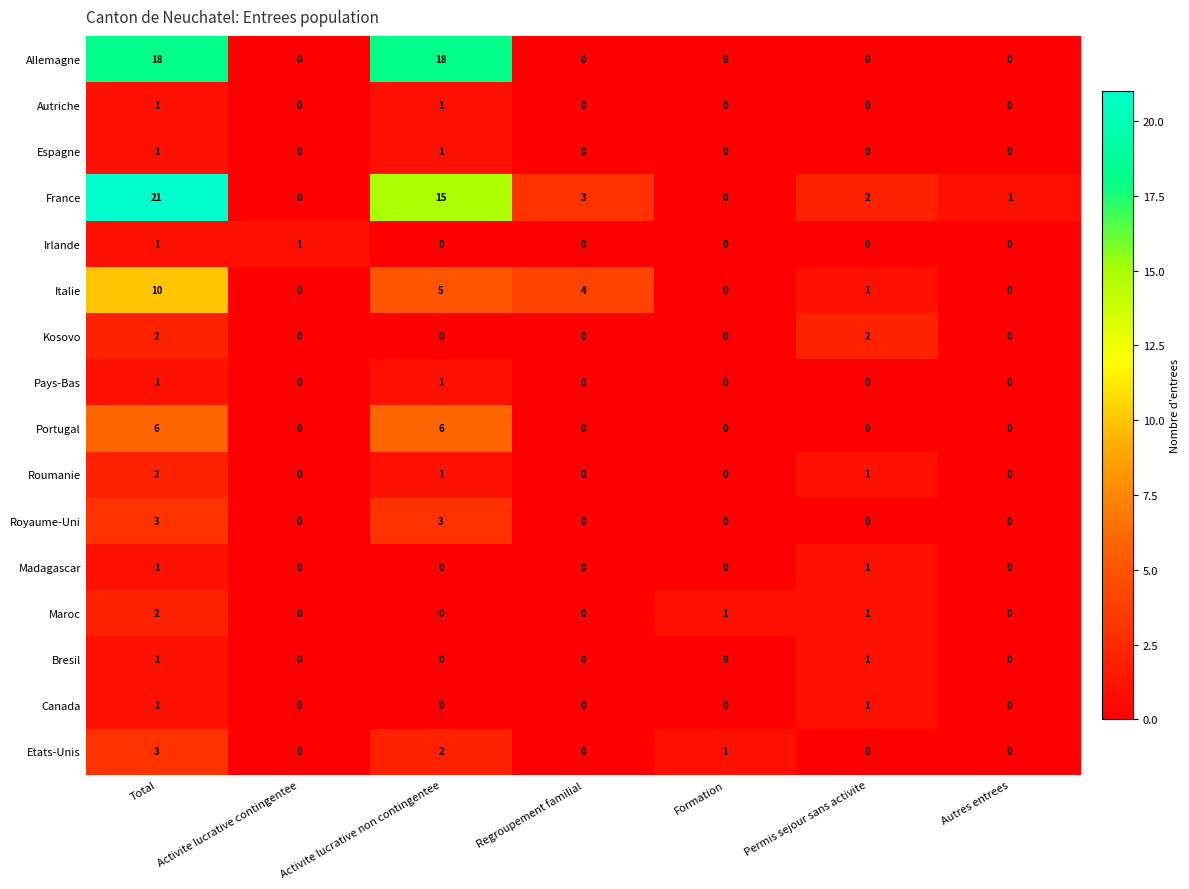

Rank the series by their maximum value, from lowest to highest.

Autriche, Espagne, Irlande, Pays-Bas, Madagascar, Bresil, Canada, Kosovo, Roumanie, Maroc, Royaume-Uni, Etats-Unis, Portugal, Italie, Allemagne, France